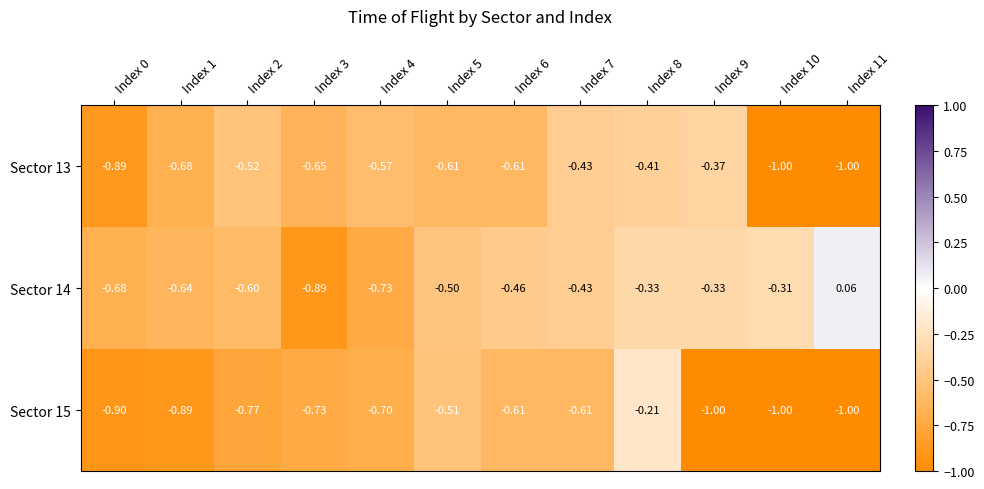

Is the value of Sector 14 at Index 0 greater than the value of Sector 13 at Index 8?

No